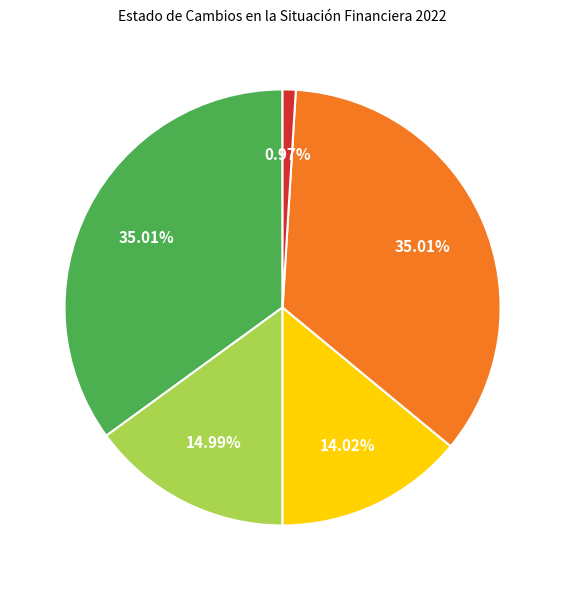

Is there any slice that represents more than half of the pie?

No